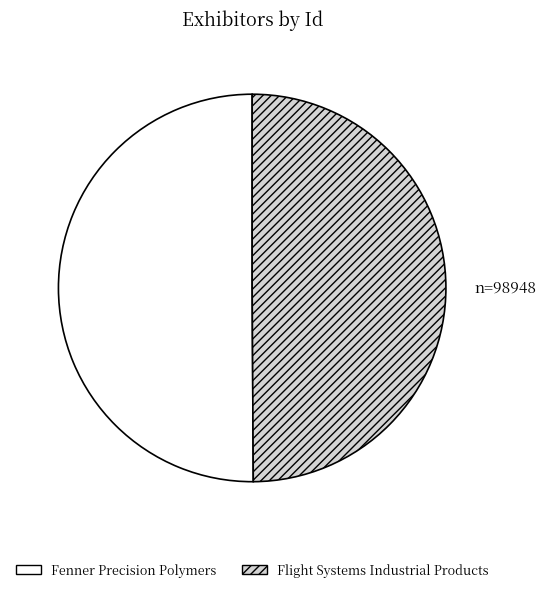

True or false: Fenner Precision Polymers accounts for 50% of the total.

True